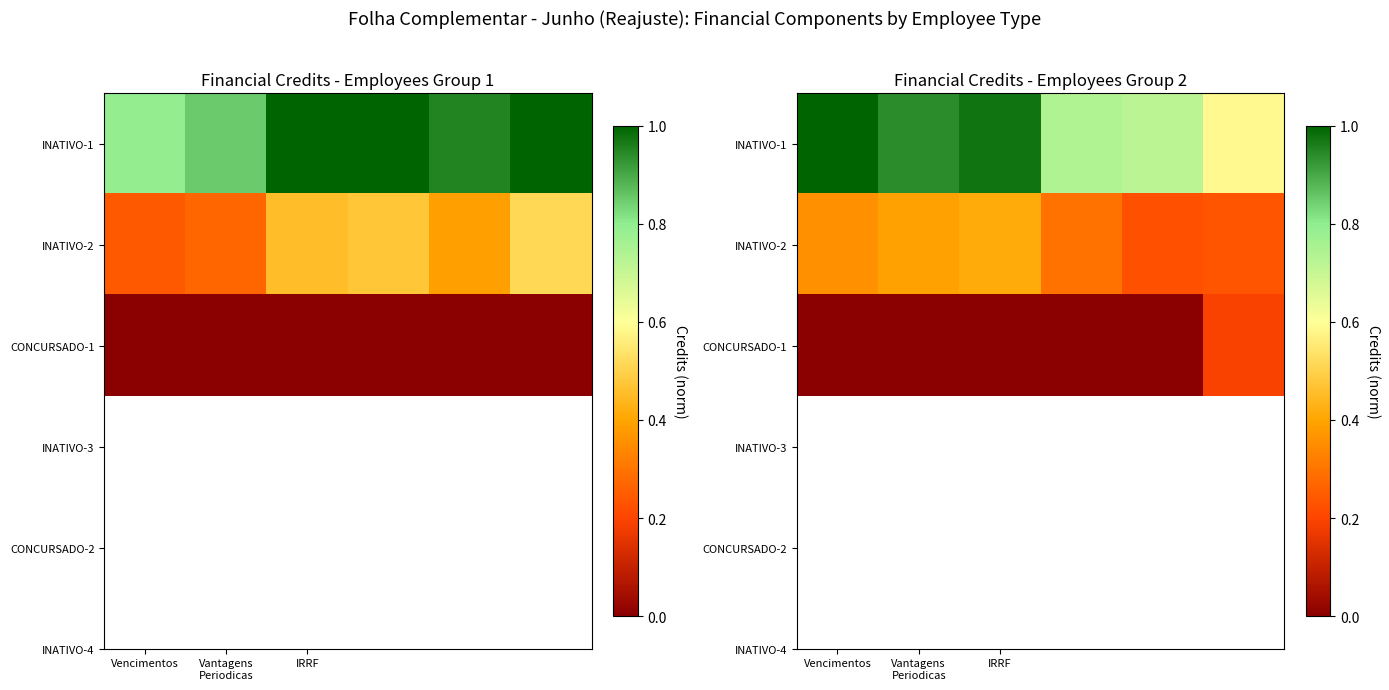

At which category does the chart reach its peak across all series?

Vencimentos